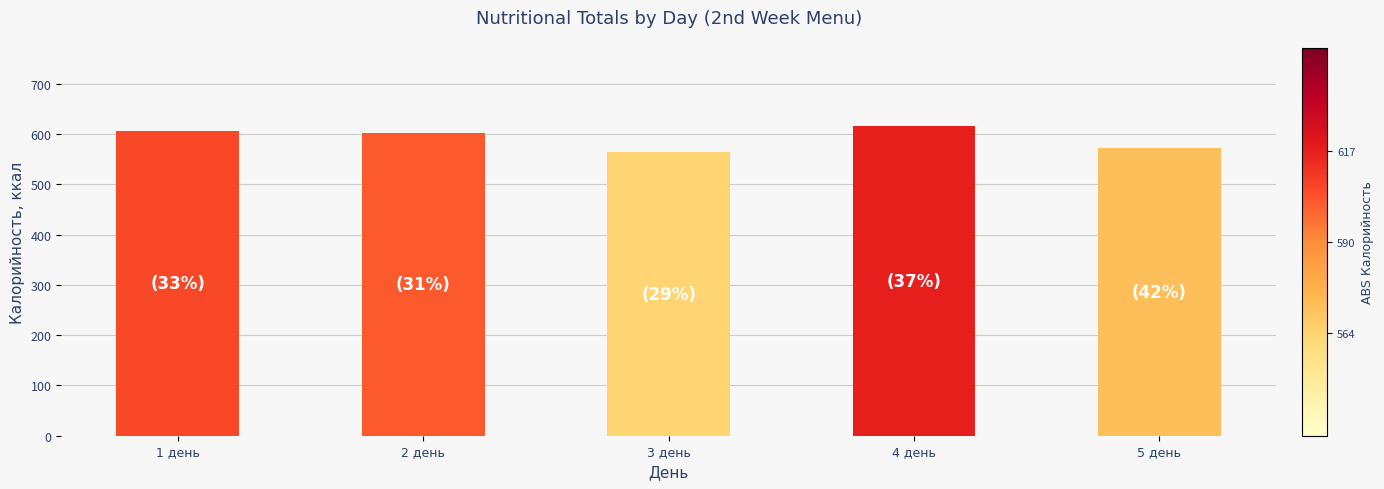

What is the sum of the values at 2 день and 5 день?

1174